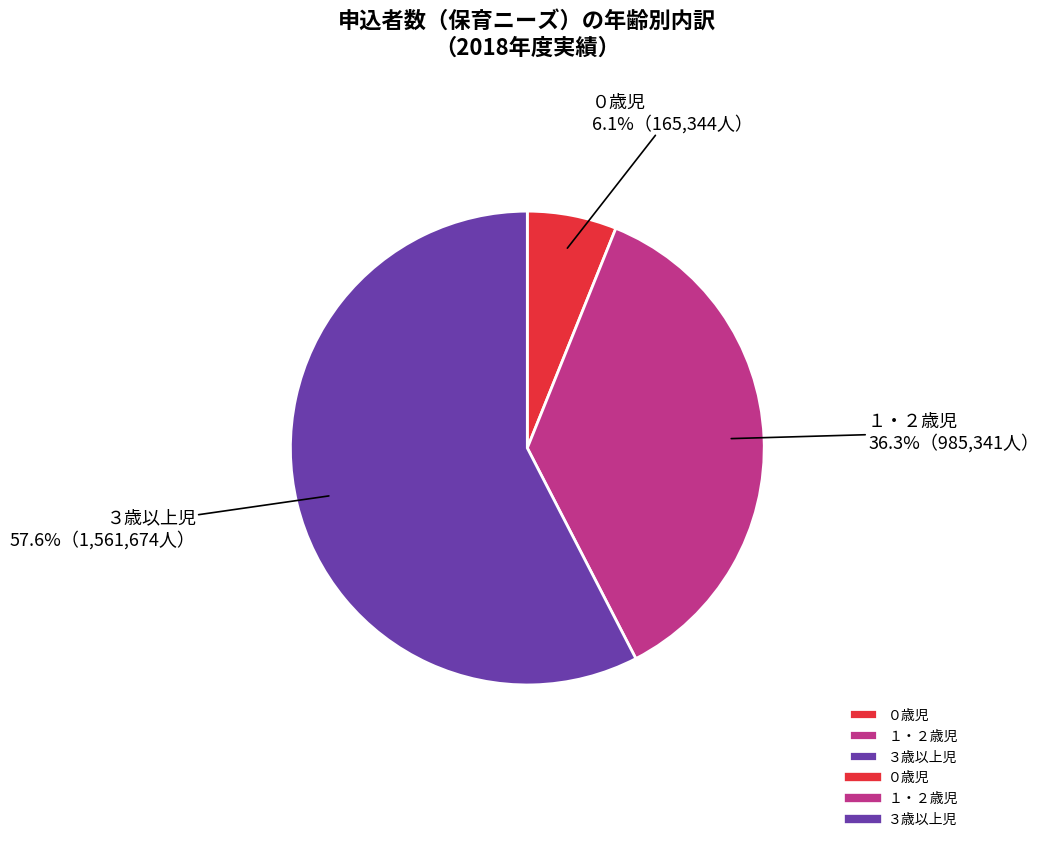

To the nearest percent, what percentage of the pie is ３歳以上児?

58%